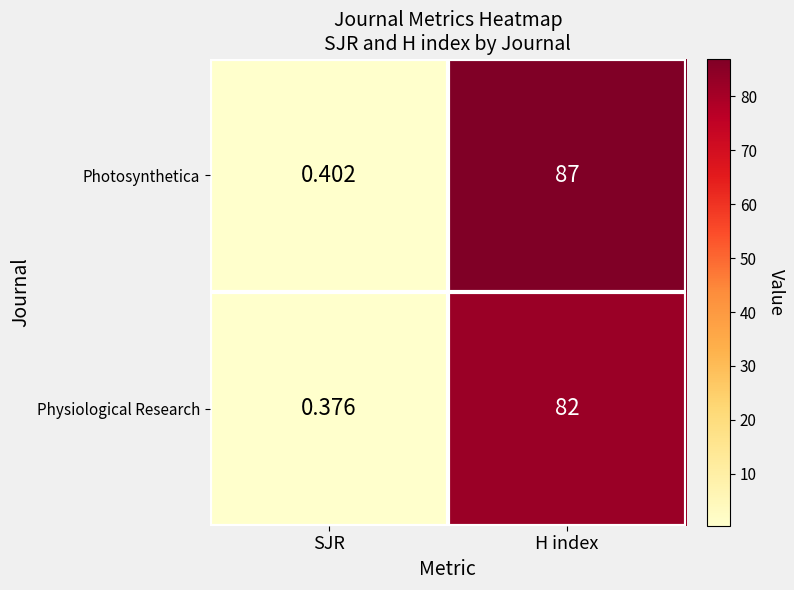

At which label does Photosynthetica reach its peak?

H index